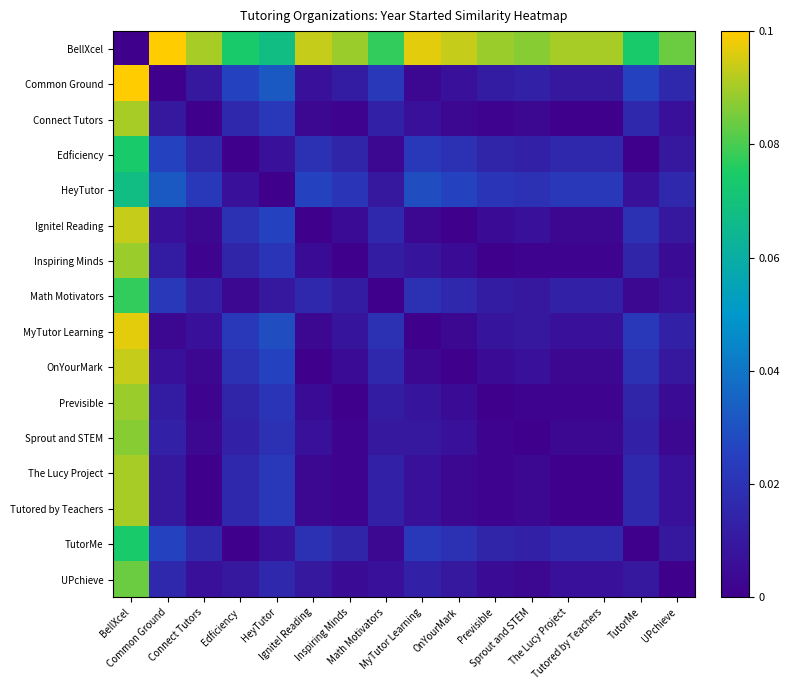

Which series has the largest range (max minus min)?

BellXcel